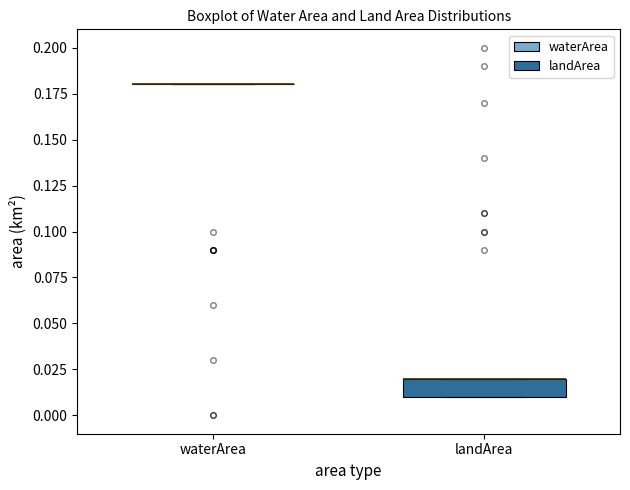

Which box is the tallest, from its lower edge to its upper edge?

landArea